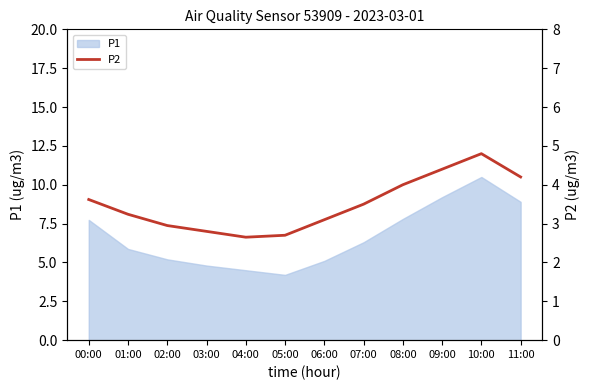

The P1 series shows 14.0 at 08:00. True or false?

False